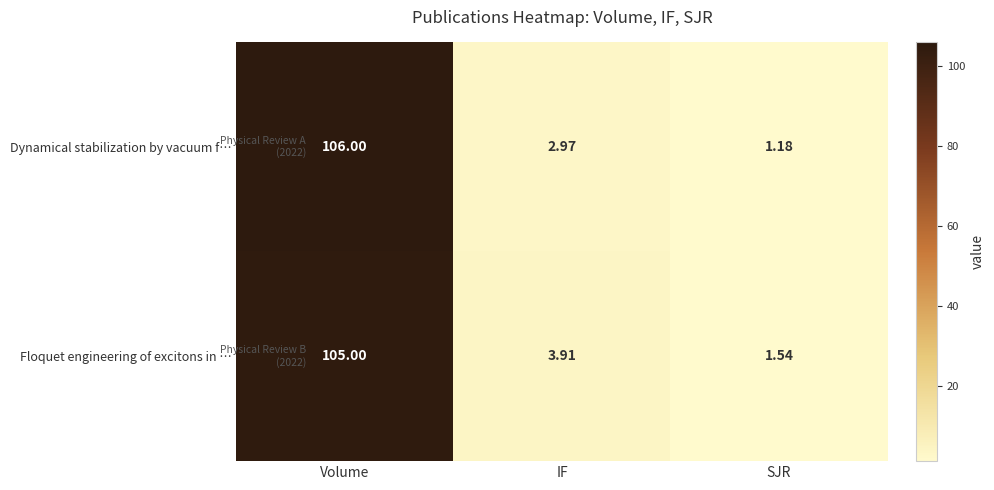

Is the value of Floquet engineering of excitons in … at Volume greater than the value of Dynamical stabilization by vacuum f… at SJR?

Yes